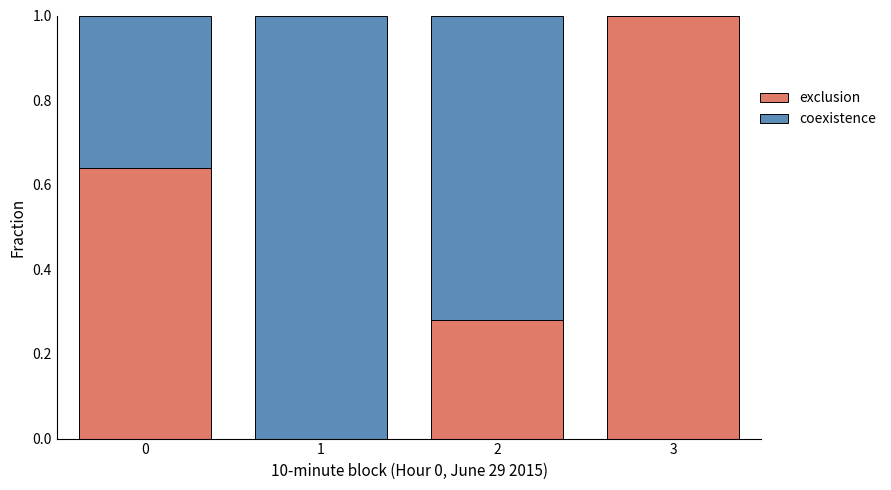

Is it true that exclusion equals 0.5 at 2?

False